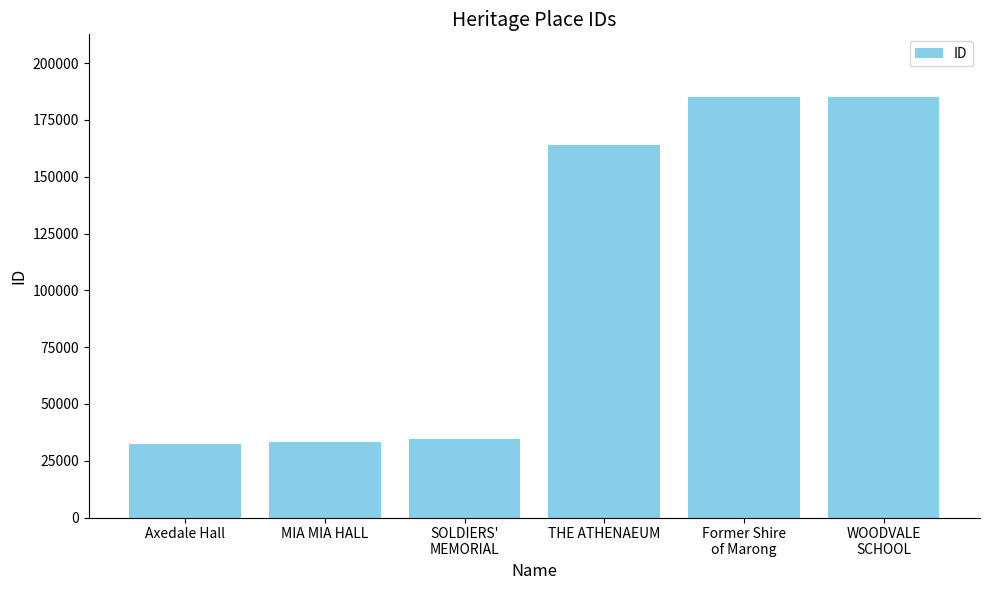

What is the greatest value displayed?

184959